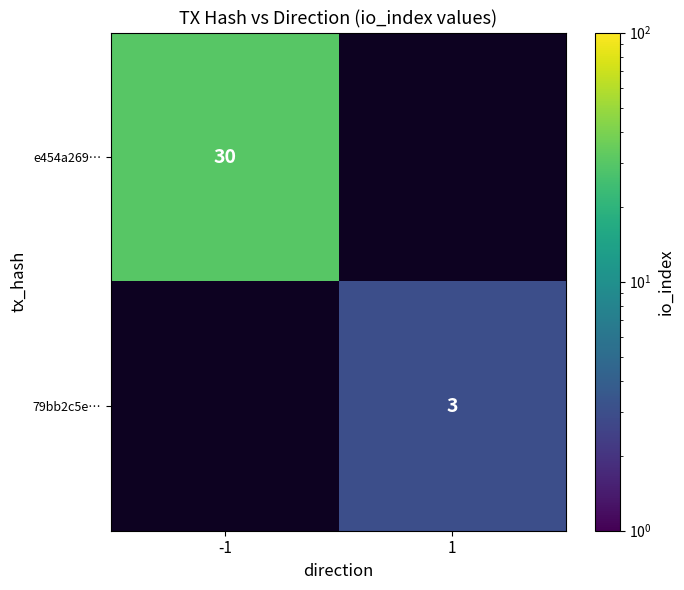

How many data points does each series have?

2